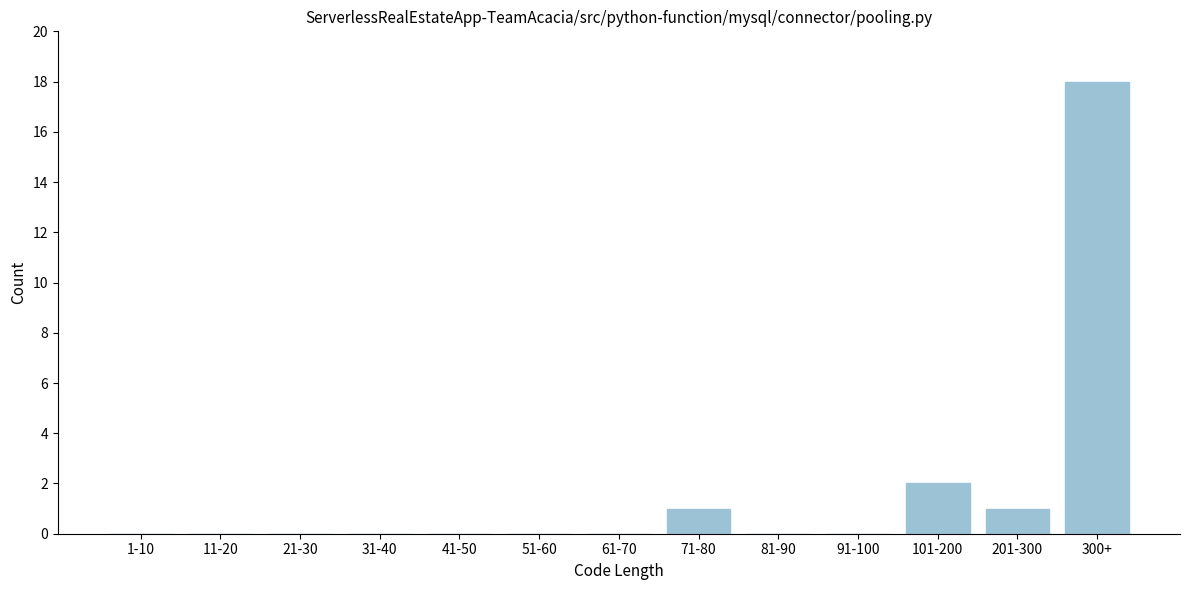

Reading left to right, transcribe all the data shown in this chart.

1-10=0	11-20=0	21-30=0	31-40=0	41-50=0	51-60=0	61-70=0	71-80=1	81-90=0	91-100=0	101-200=2	201-300=1	300+=18